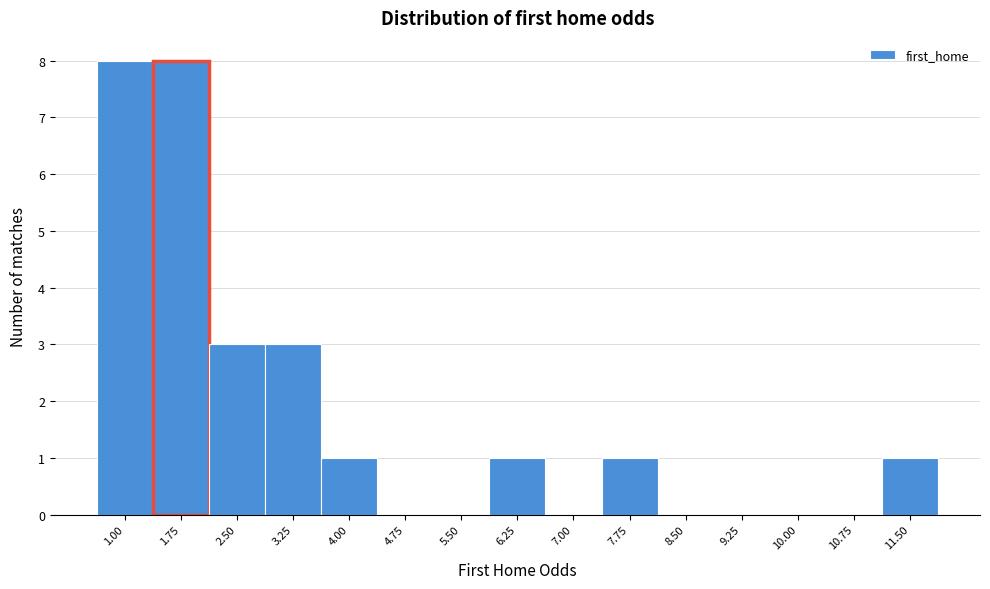

Reading left to right, what are all the values shown in this chart?

1.00=8	1.75=8	2.50=3	3.25=3	4.00=1	4.75=0	5.50=0	6.25=1	7.00=0	7.75=1	8.50=0	9.25=0	10.00=0	10.75=0	11.50=1